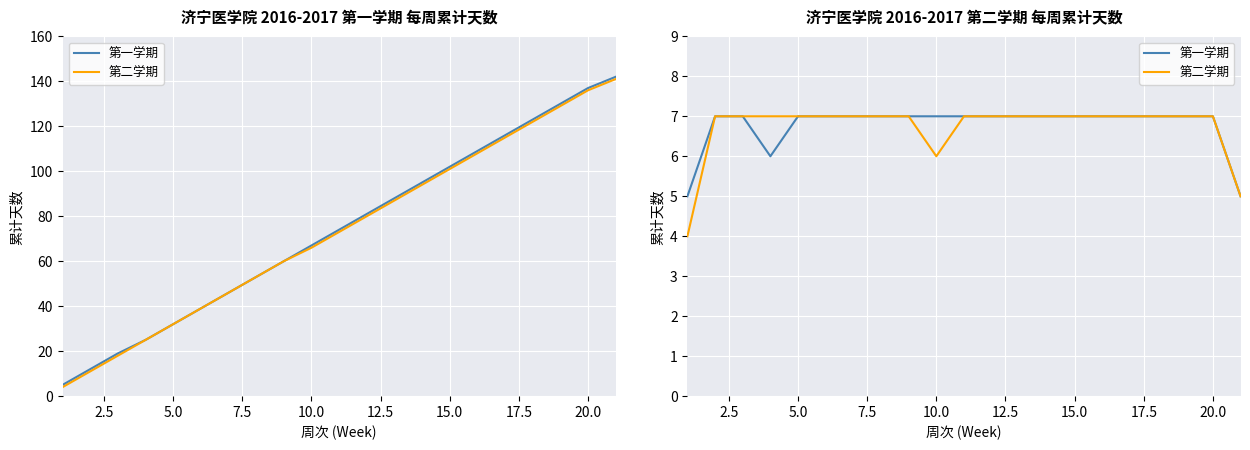

List the series in order of their peak value, lowest first.

第一学期, 第二学期